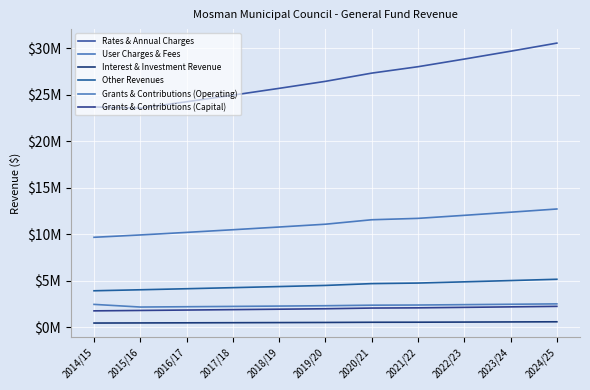

Is this an area chart (filled region under the line)?

No